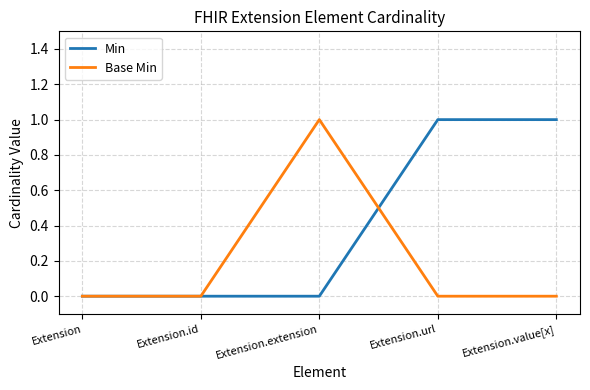

What is the difference between the second highest and second lowest values in the Min series?

1